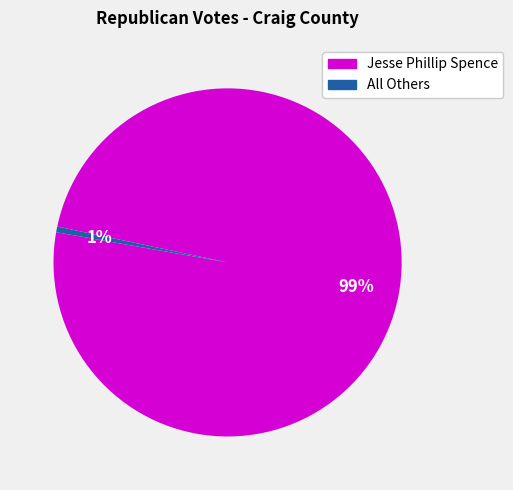

Is the sum of Jesse Phillip Spence and All Others greater than half?

Yes